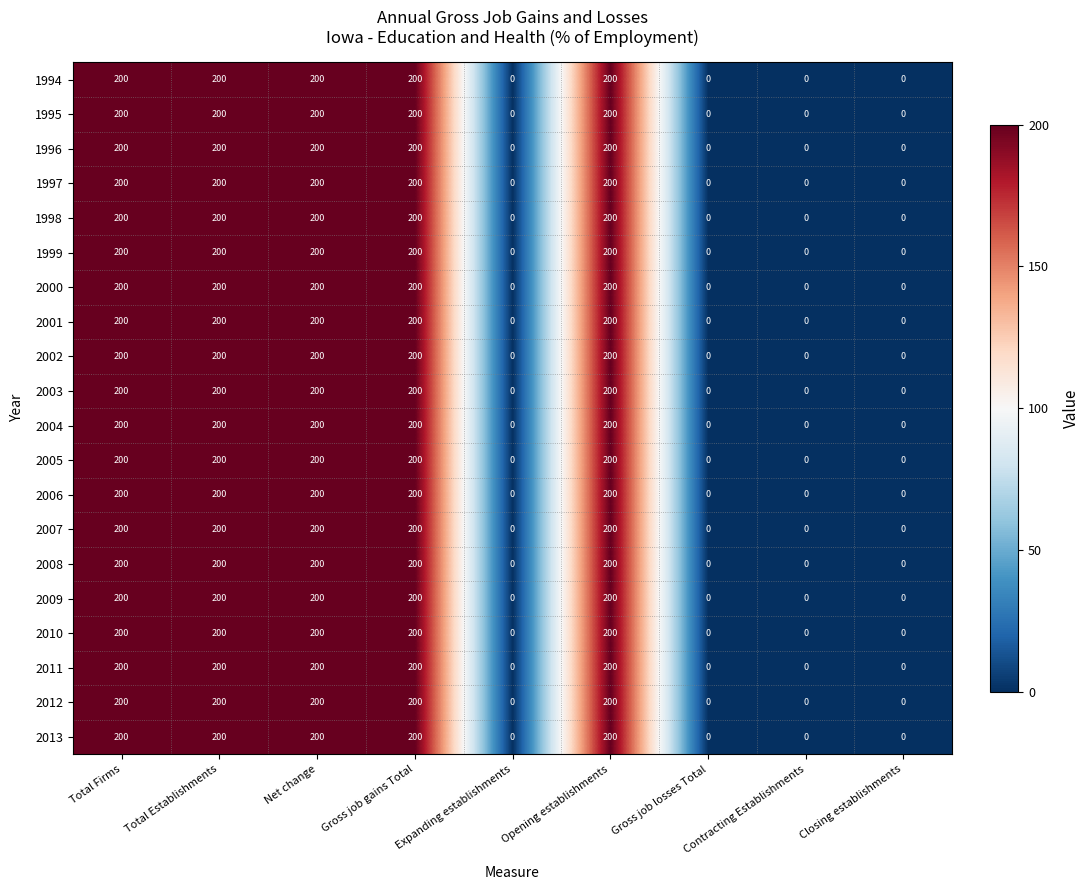

What is the average value of the 1994 series?

111